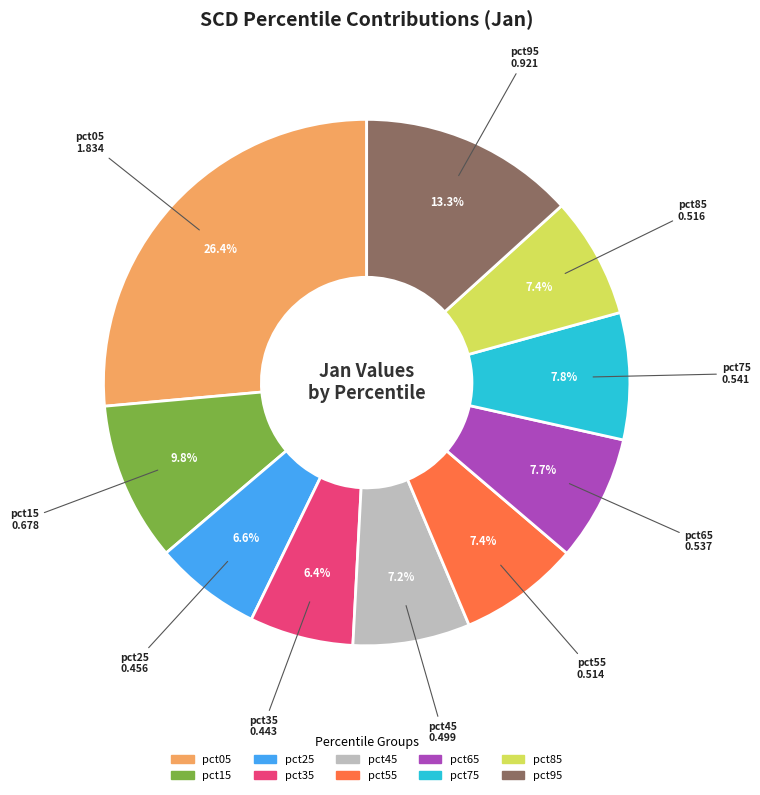

To the nearest percent, what portion does pct25 represent?

7%